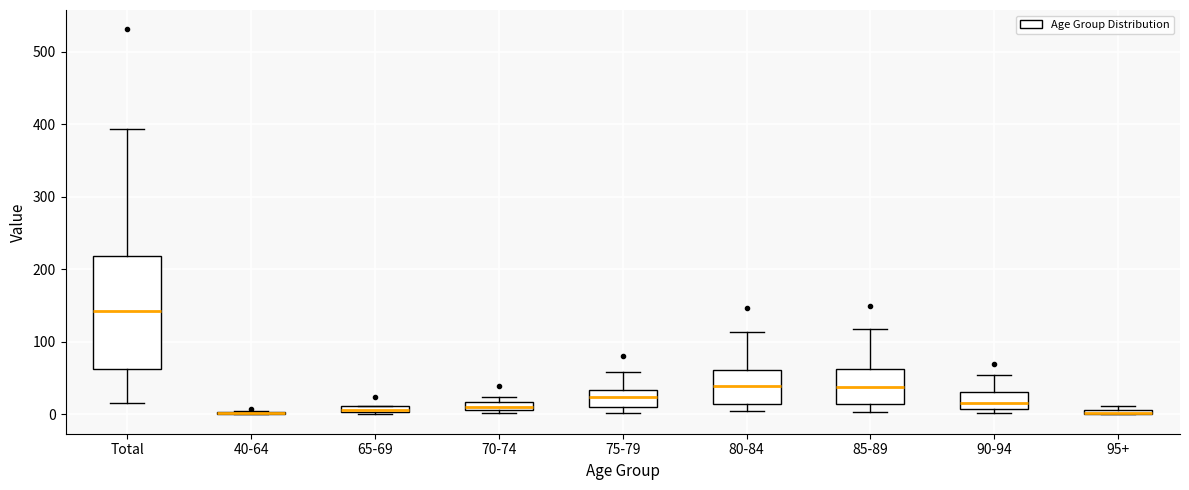

Comparing the boxes themselves (not the whiskers), which one is the tallest?

Total